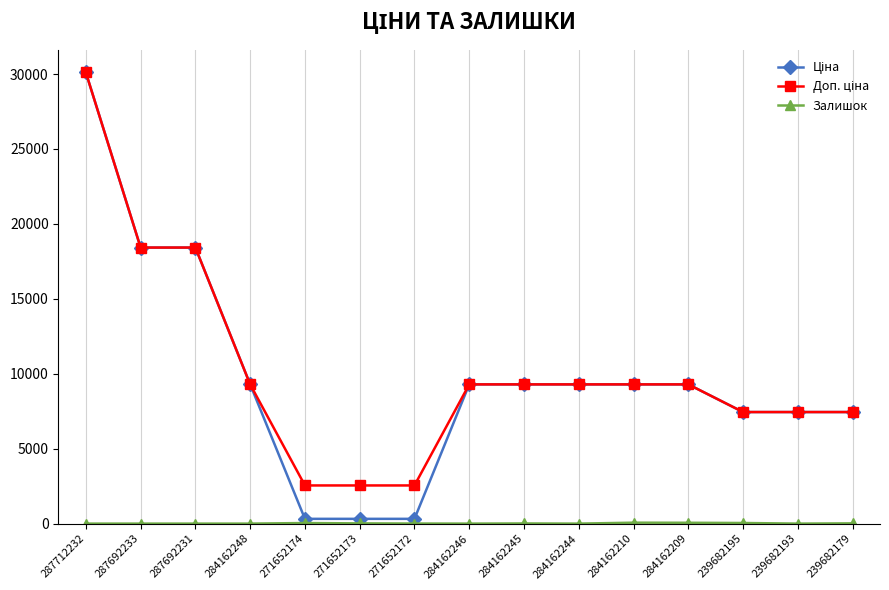

At which category is the sum across all series the highest?

287712232